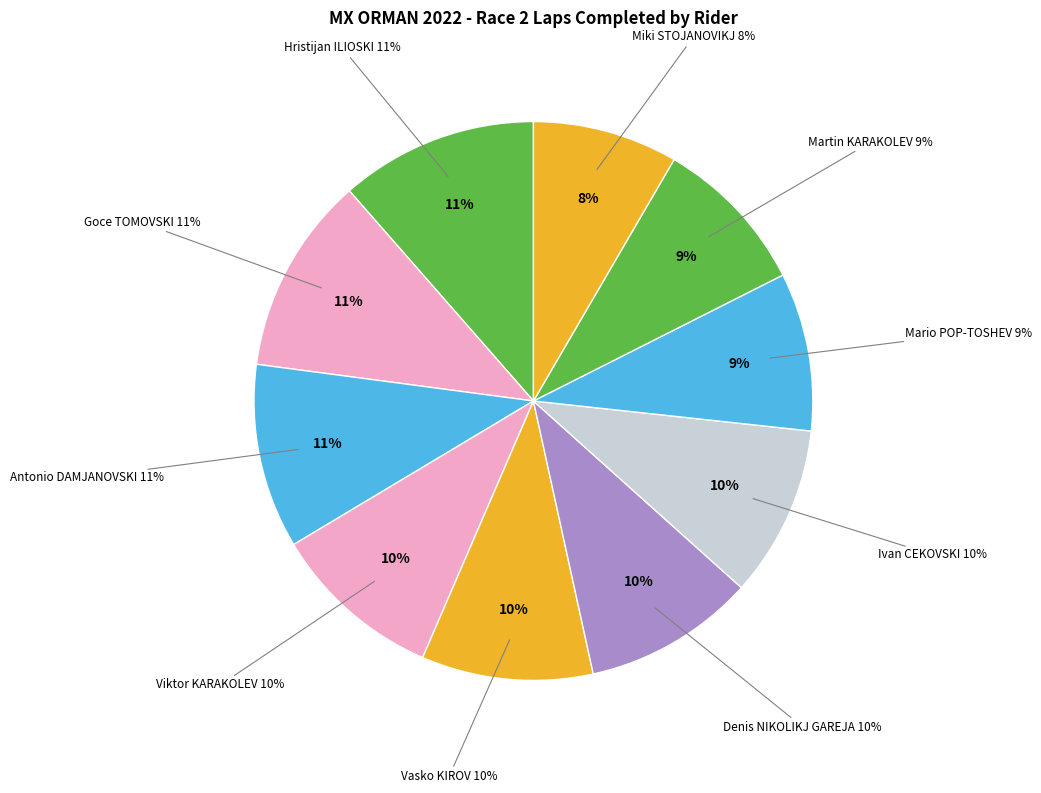

What is the largest slice in the pie chart?

Hristijan ILIOSKI